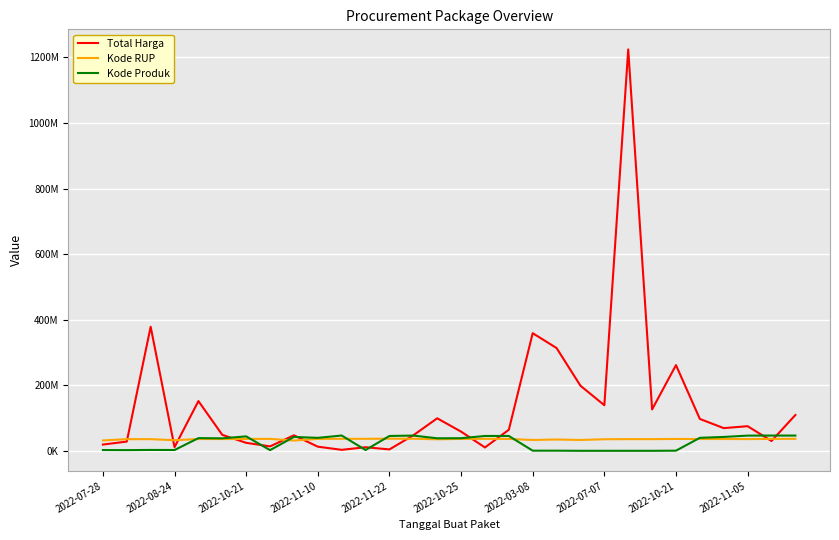

True or false: Total Harga has more than 2 points higher than both neighbors.

True